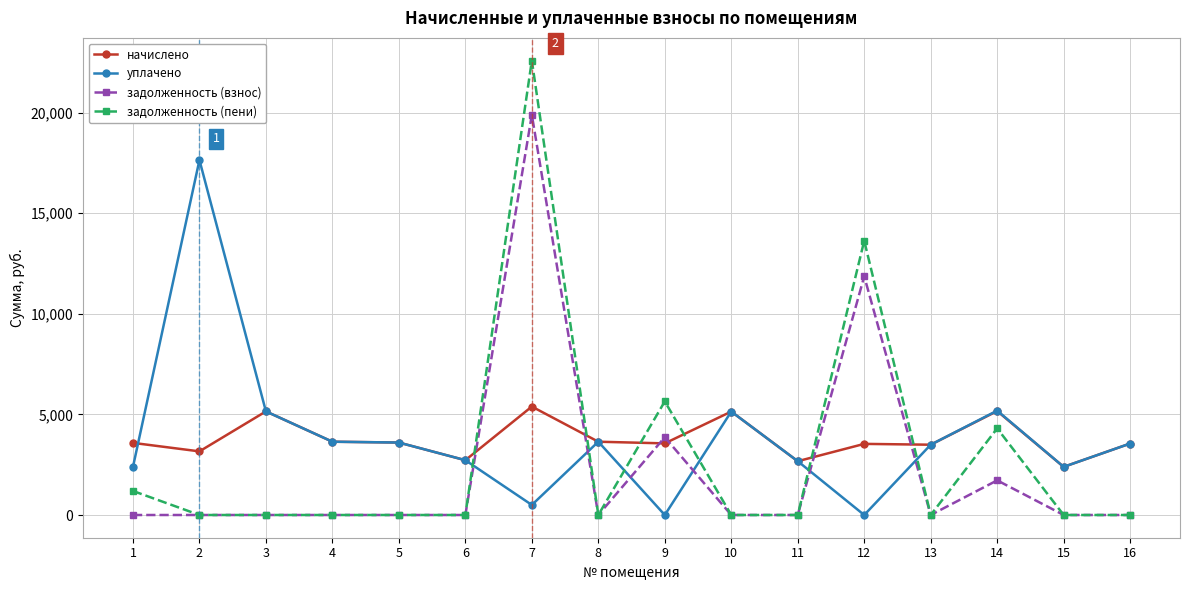

Which series has the largest range (max minus min)?

задолженность (пени)